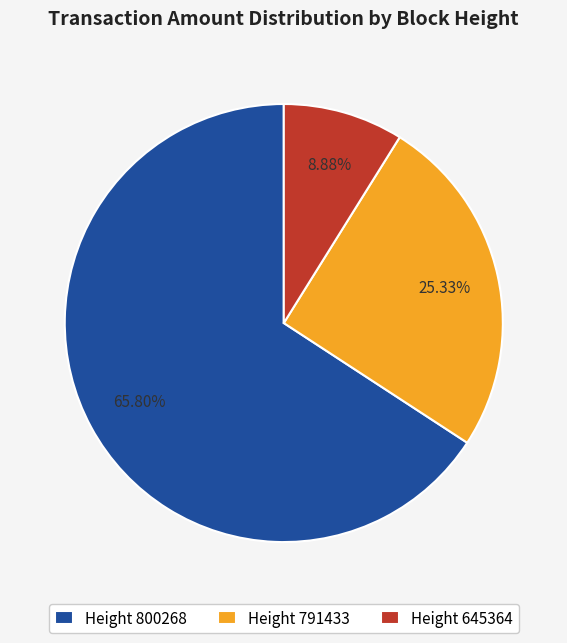

Rank the categories by value from lowest to highest.

Height 645364, Height 791433, Height 800268